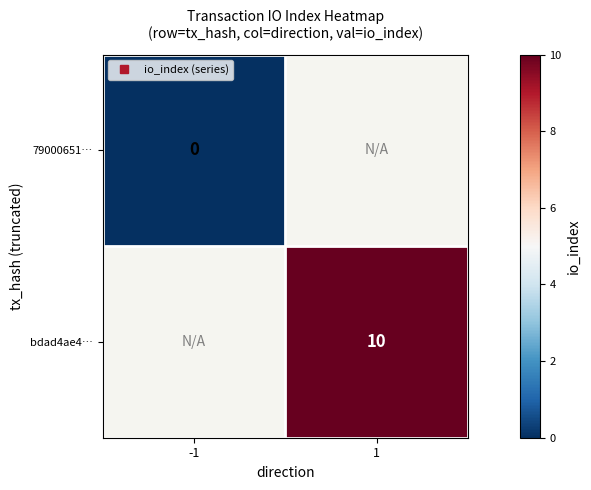

How many categories are shown in the chart?

2